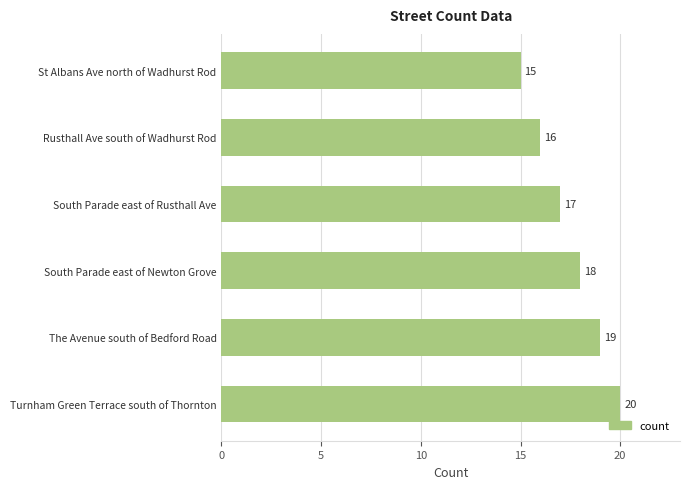

Rank the categories by value from highest to lowest.

Turnham Green Terrace south of Thornton, The Avenue south of Bedford Road, South Parade east of Newton Grove, South Parade east of Rusthall Ave, Rusthall Ave south of Wadhurst Rod, St Albans Ave north of Wadhurst Rod